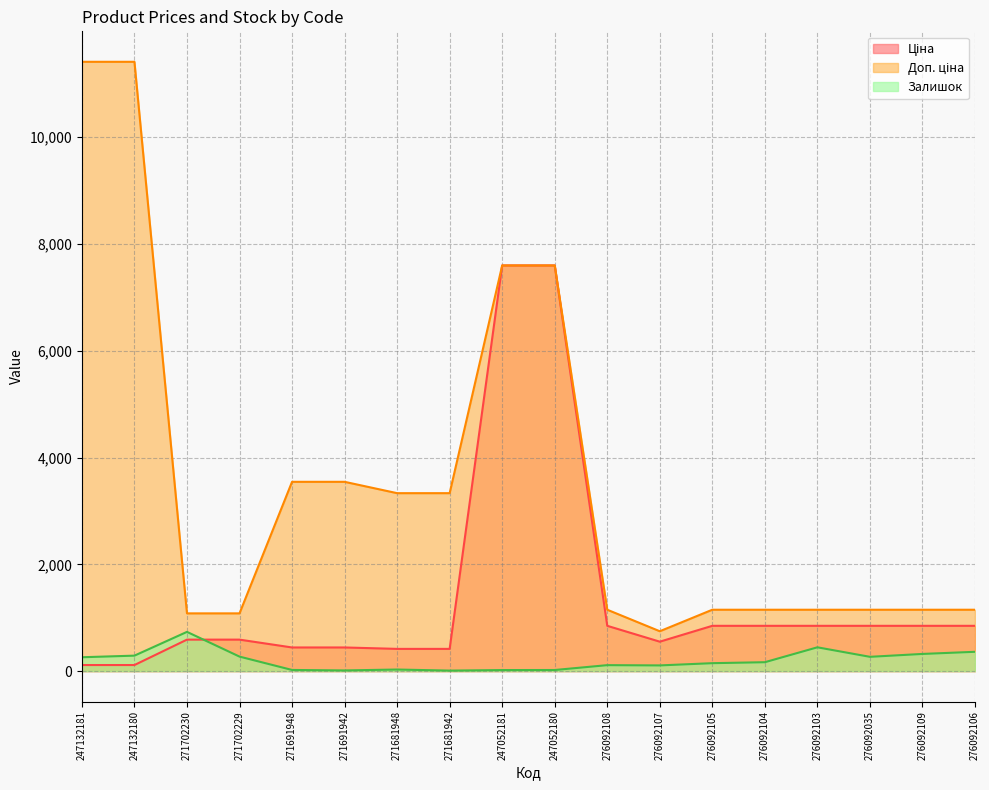

Which series has the largest total across all categories?

Доп. ціна